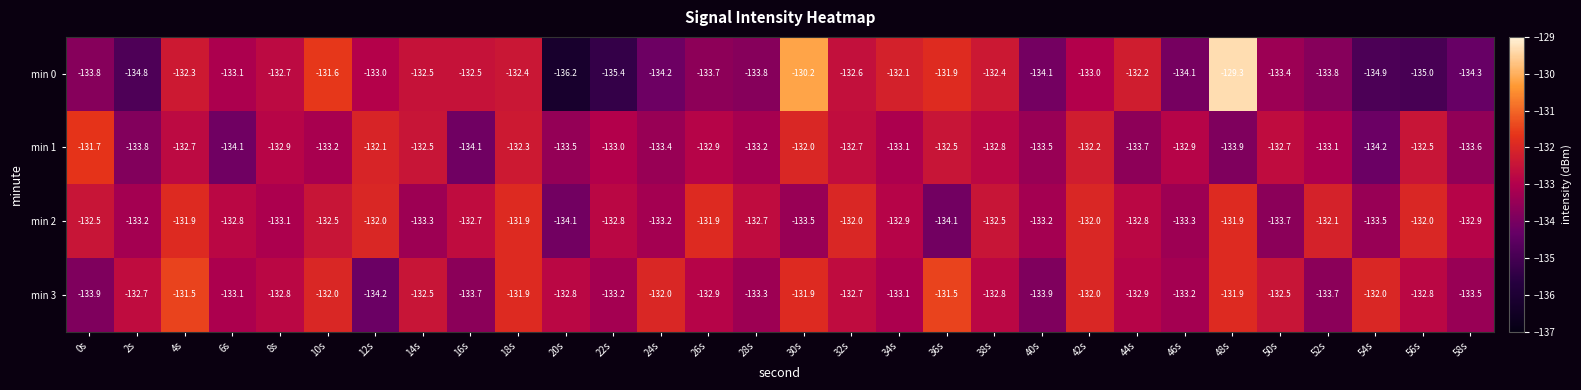

What is the minimum value shown in the chart?

-136.2